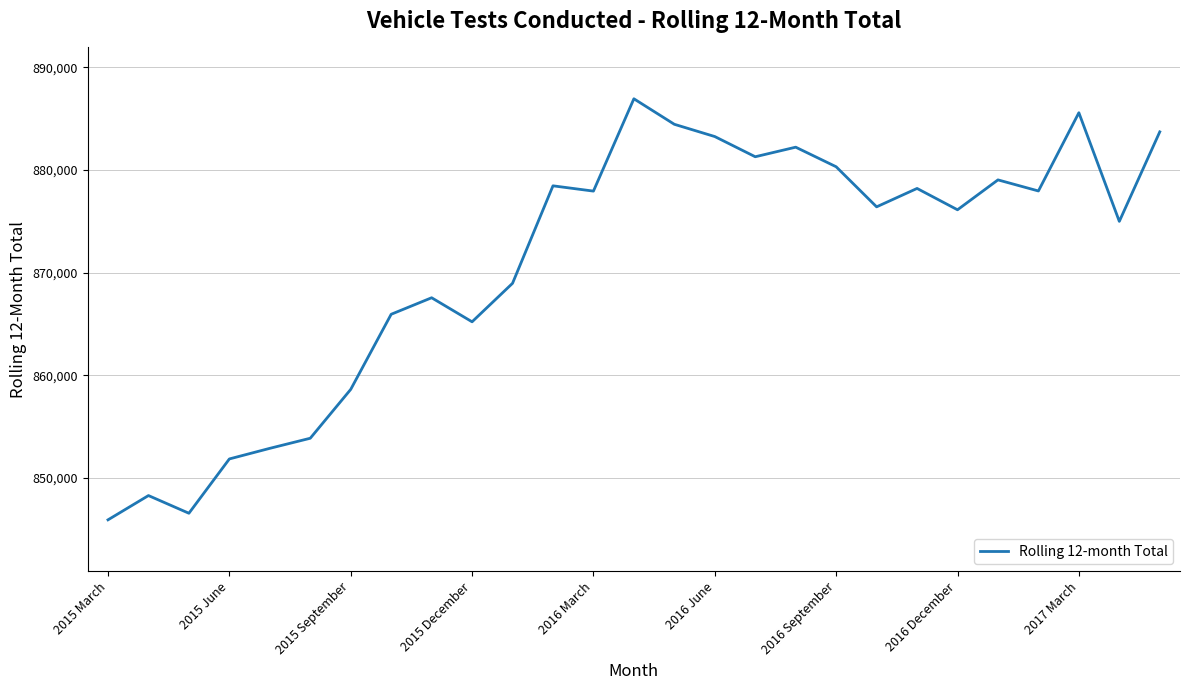

What is the maximum value shown in the chart?

886921